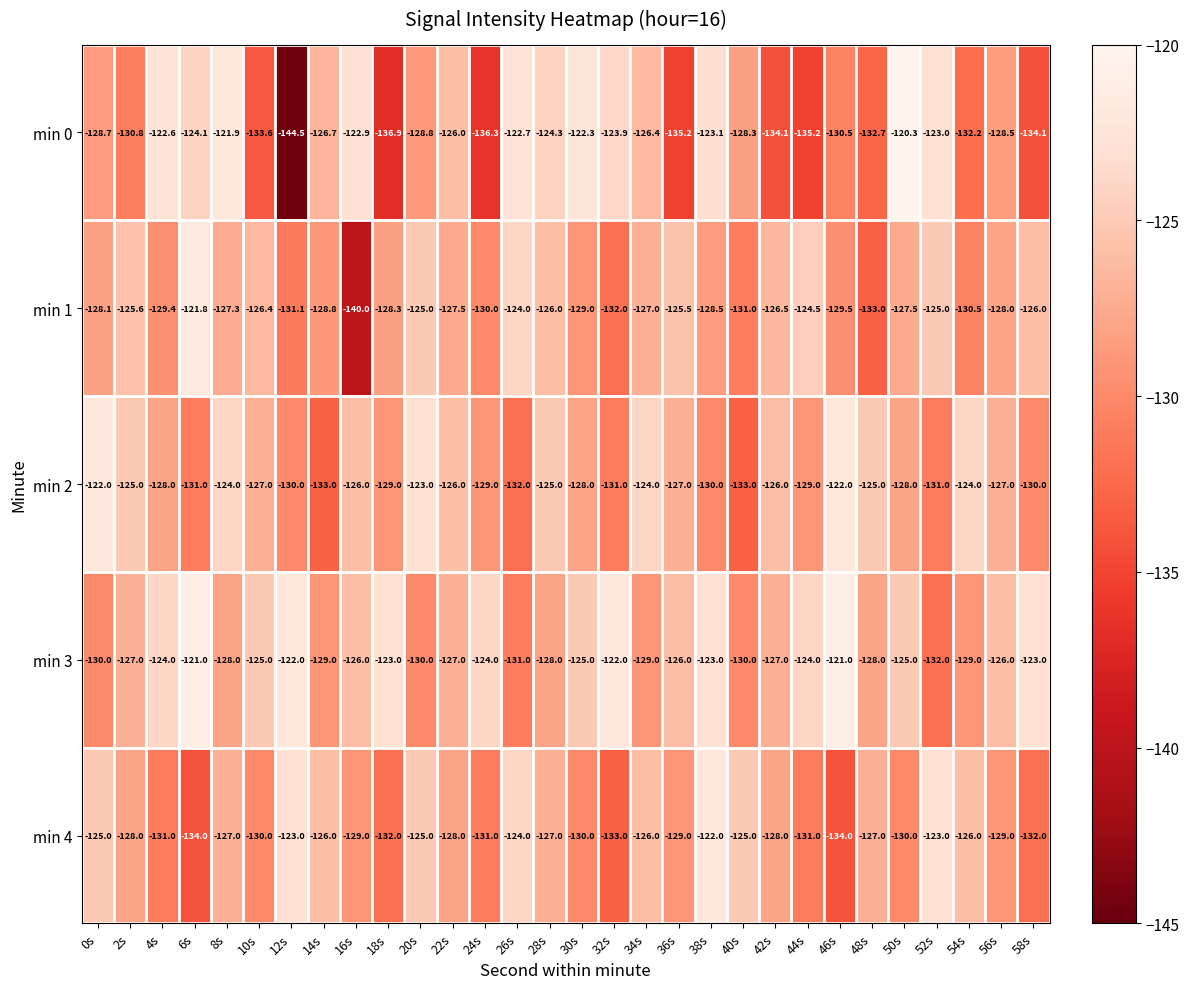

The value of min 0 at 10s is -37.0. True or false?

False